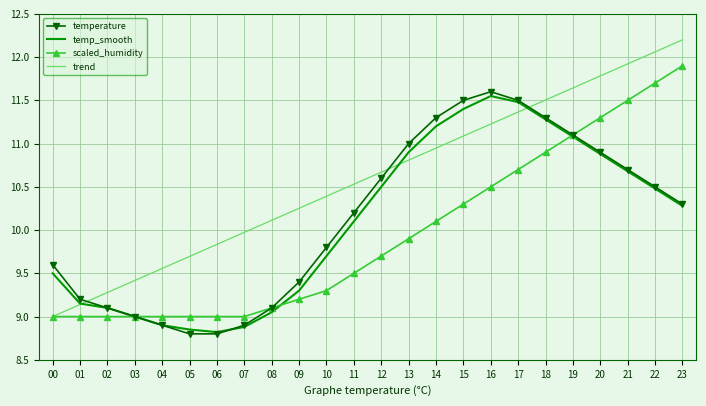

Which series has the largest range (max minus min)?

trend